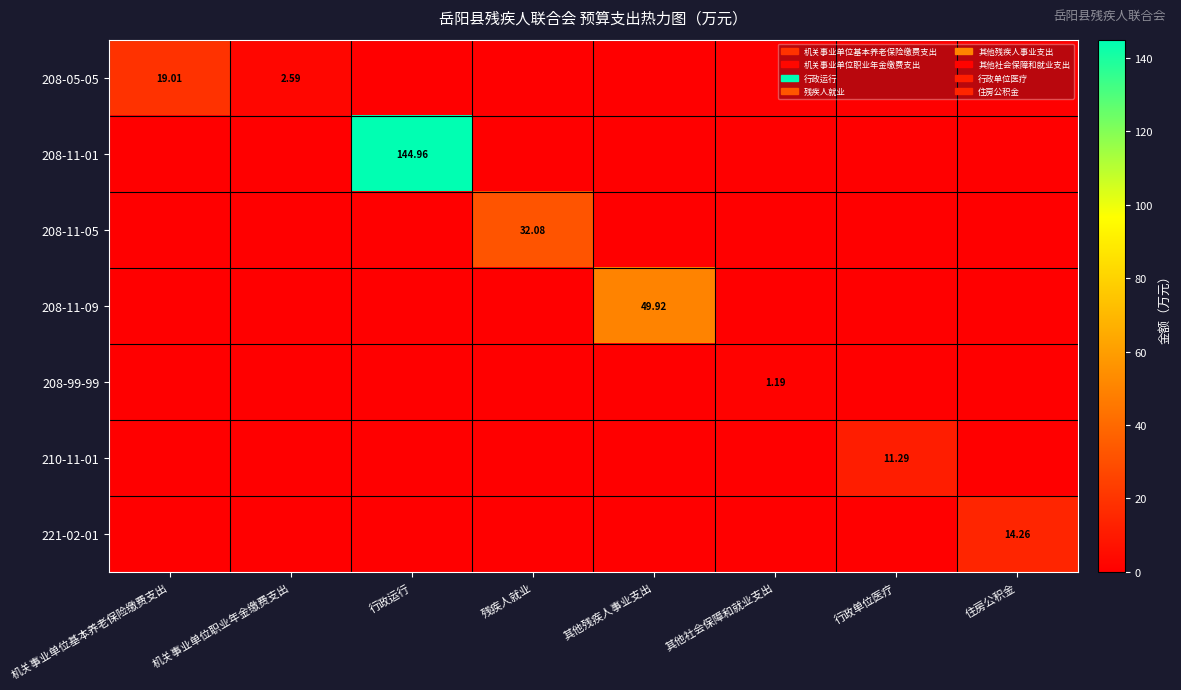

How many 208-99-99 values are between 0 and 1?

7